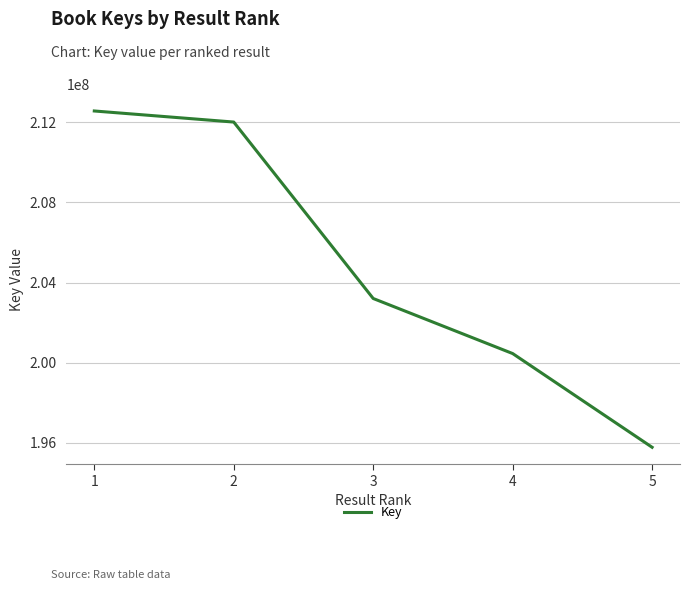

Between 3 and 4, which is larger?

3